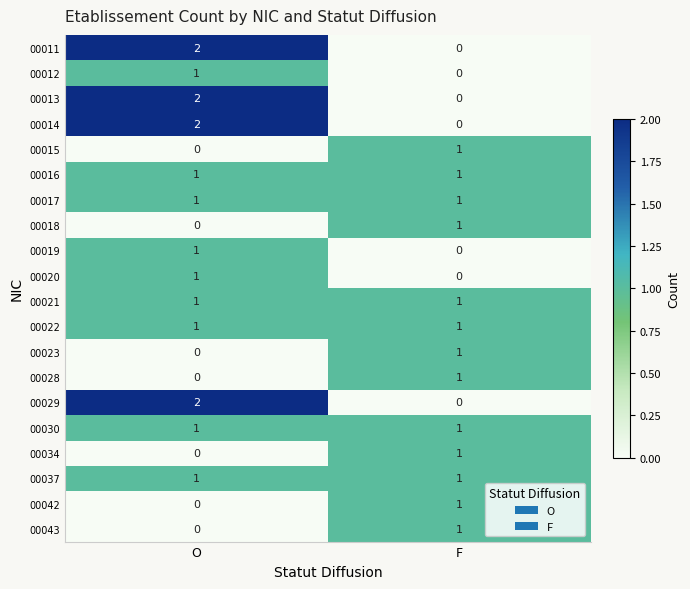

List the labels in order of 00023 value, smallest first.

O, F